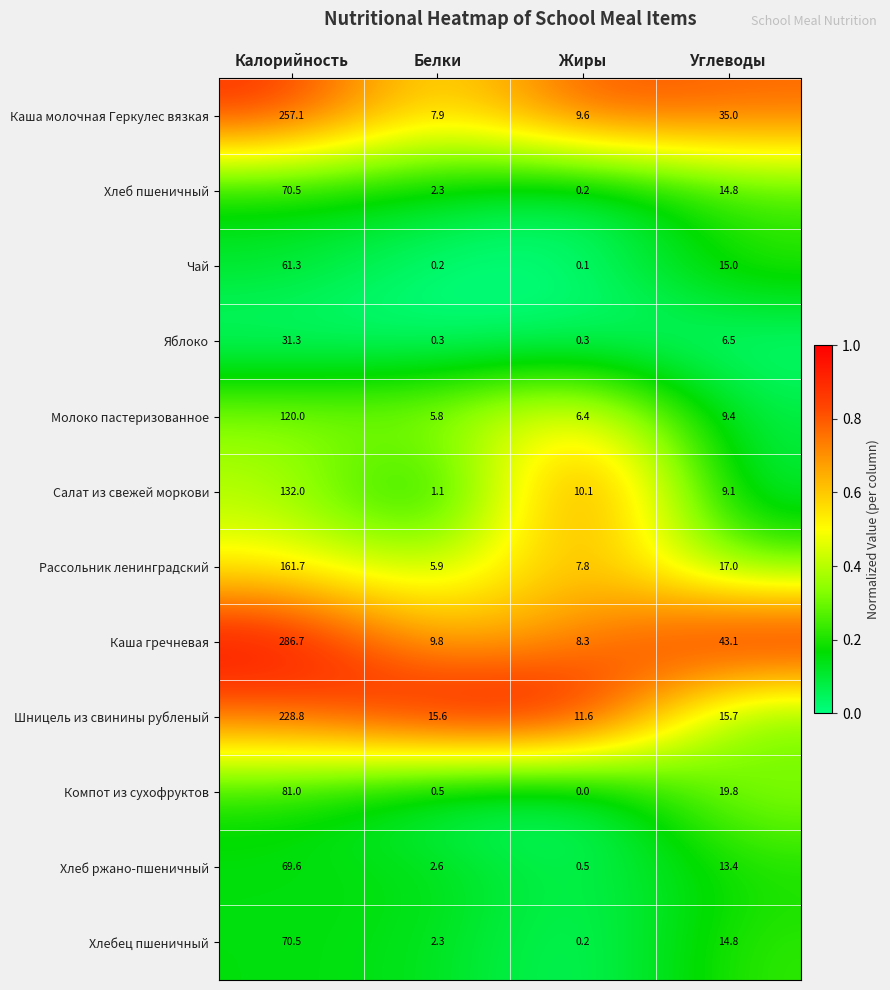

At which category is the sum across all series the highest?

Калорийность